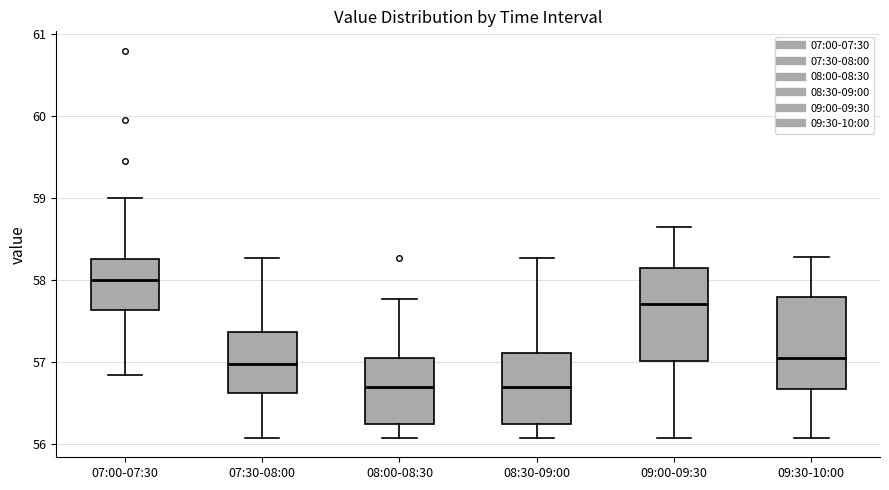

Where does the lower whisker of the box for 09:30-10:00 end on the y-axis? The values are not printed on the chart, so give them approximately, as read against the axis.

56.1